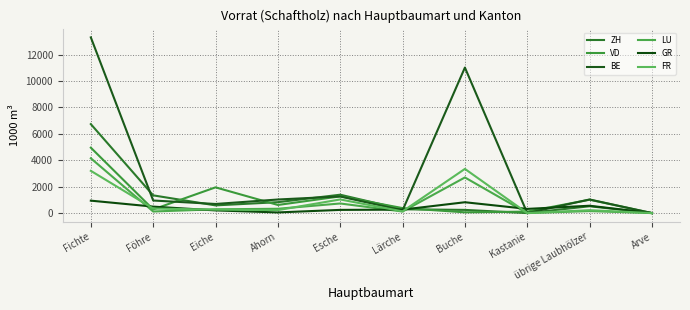

Where is VD nearest to the value 2475?

Eiche